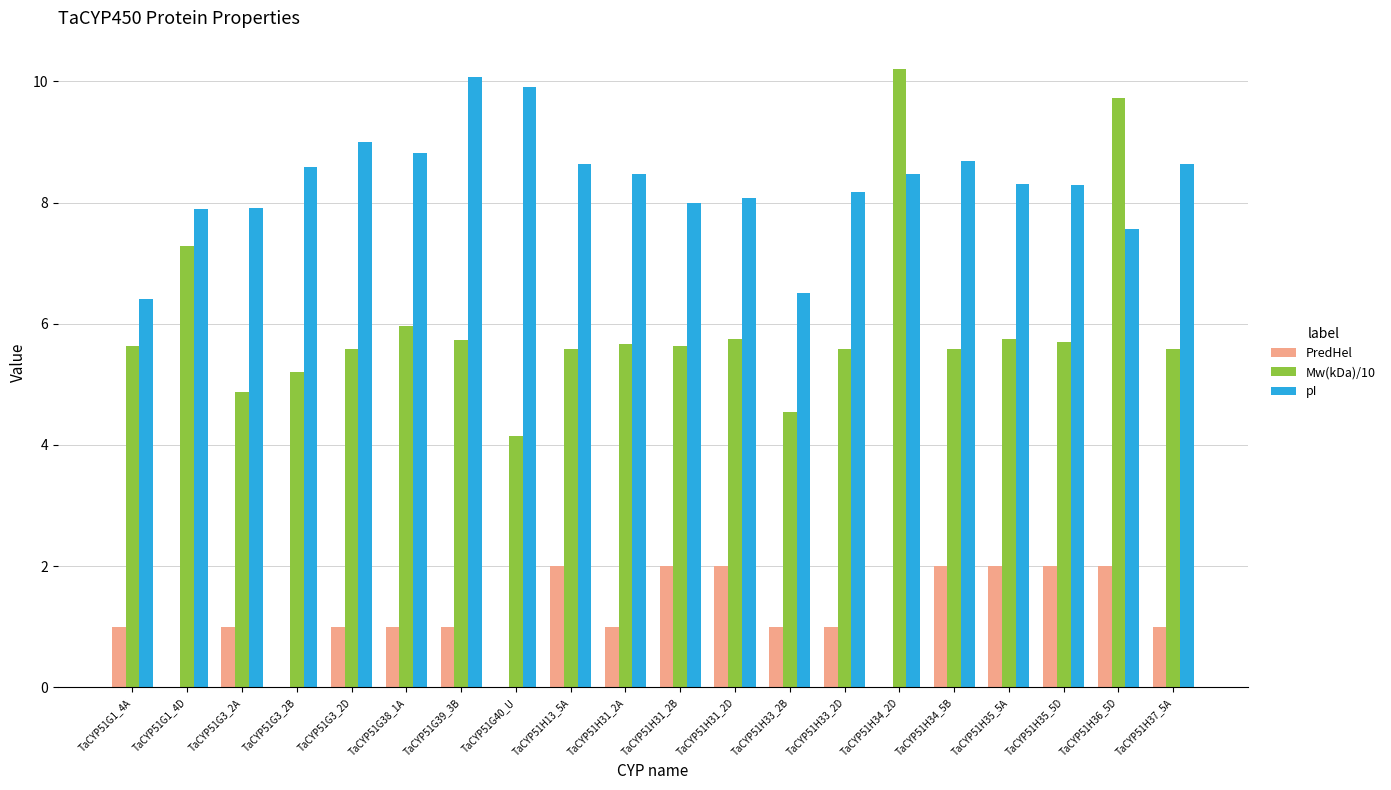

What is the highest value of the PredHel series?

2.0